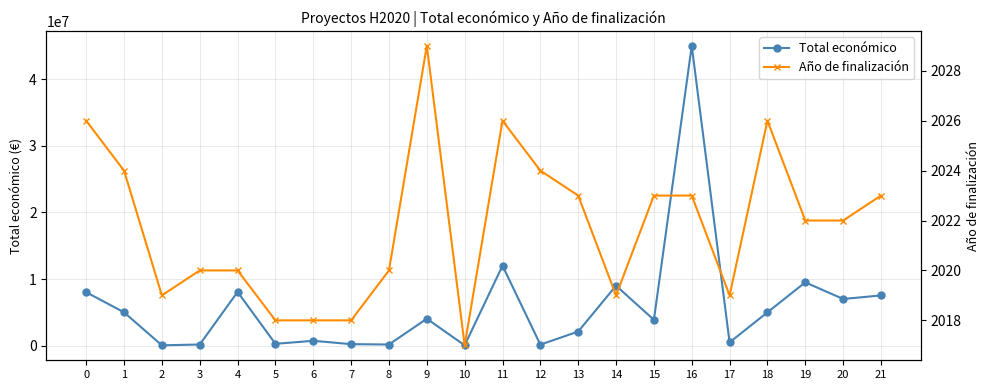

The Año de finalización series shows 2736 at 10. True or false?

False